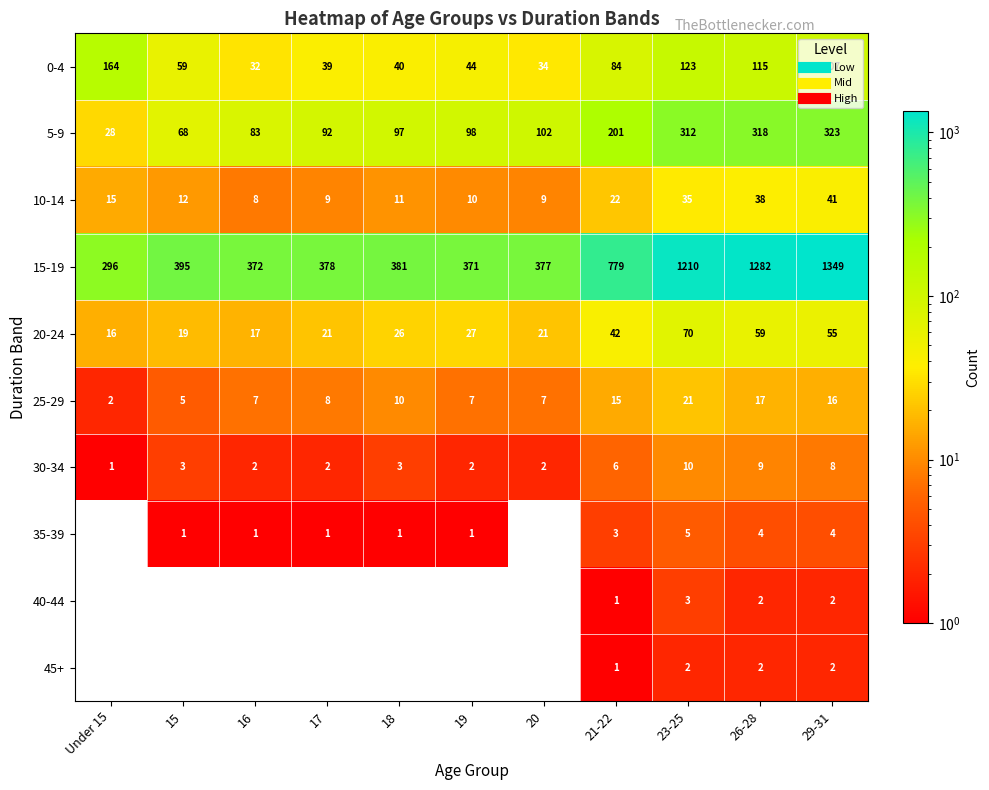

How many categories are shown in the chart?

11